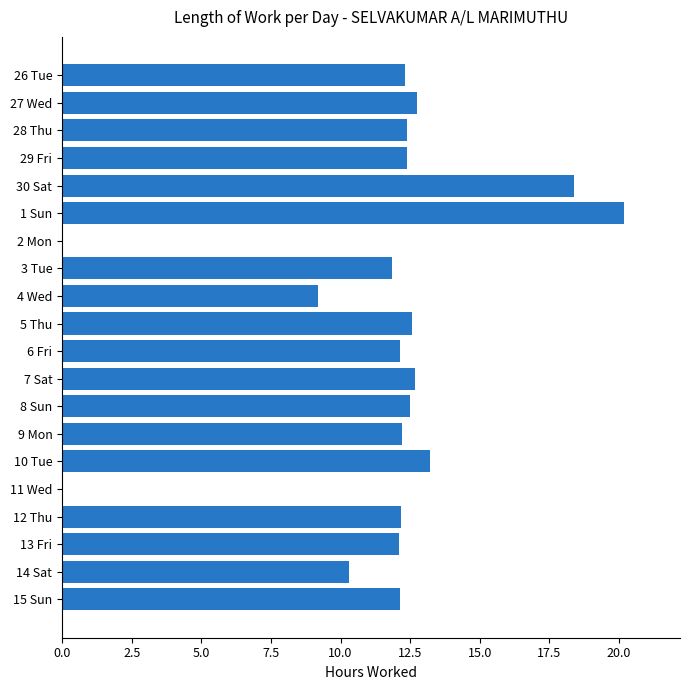

What is the change in value from 1 Sun to 5 Thu?

-7.6